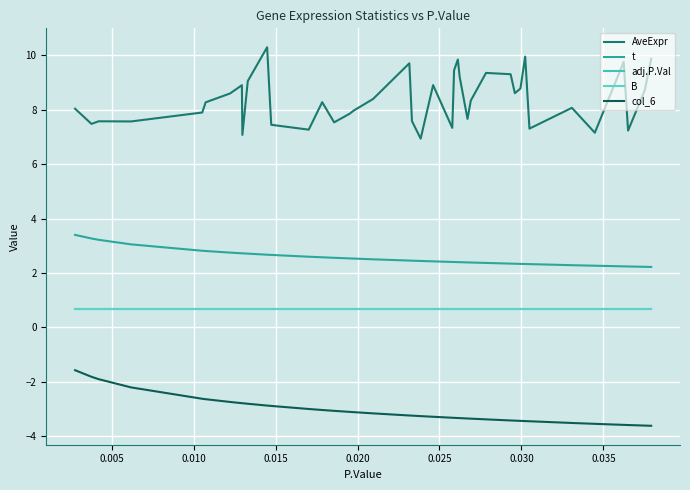

Does the chart have visible grid lines?

Yes